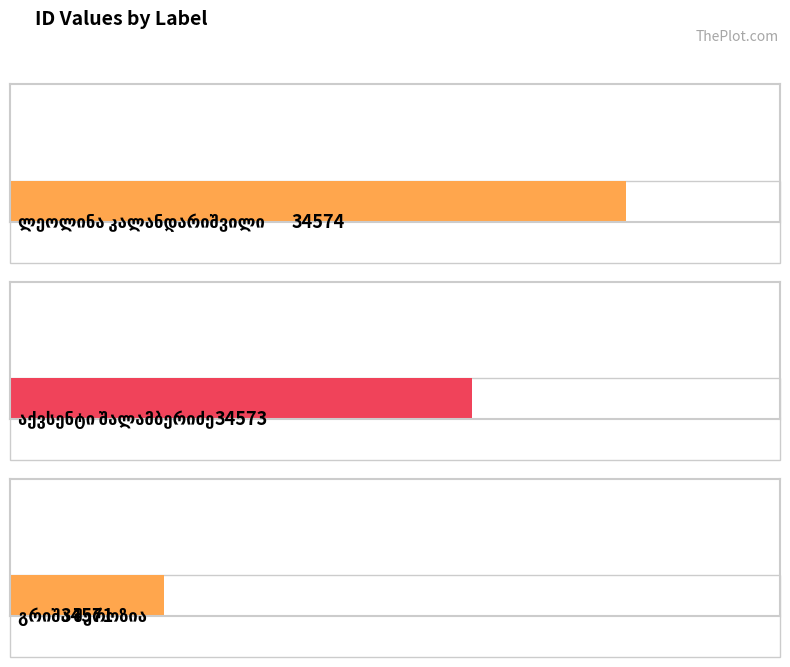

Are the bars grouped side by side (vs. stacked)?

No